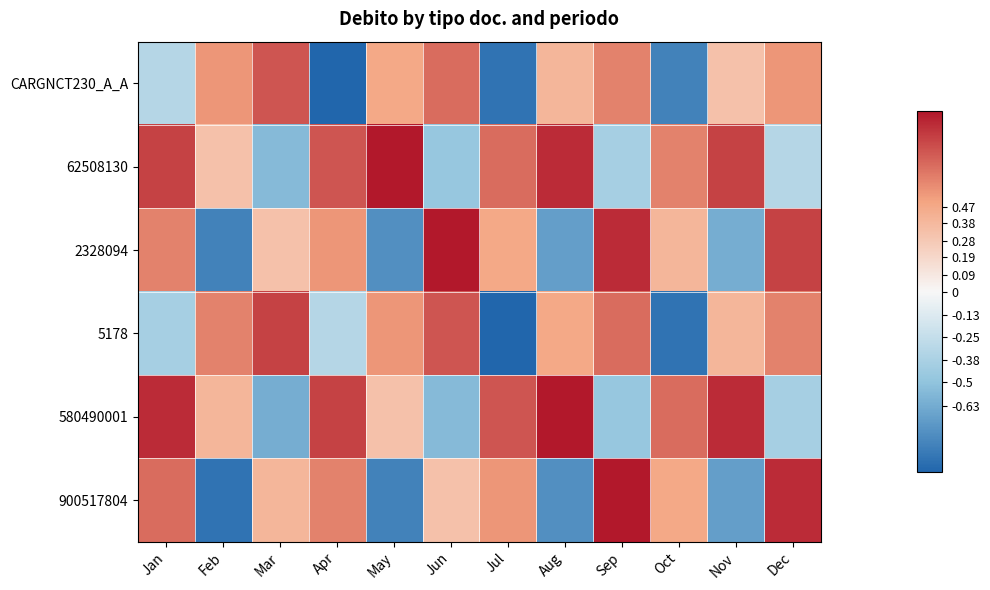

At May, list the series in order from smallest to largest.

900517804, 2328094, 580490001, CARGNCT230_A_A, 5178, 62508130